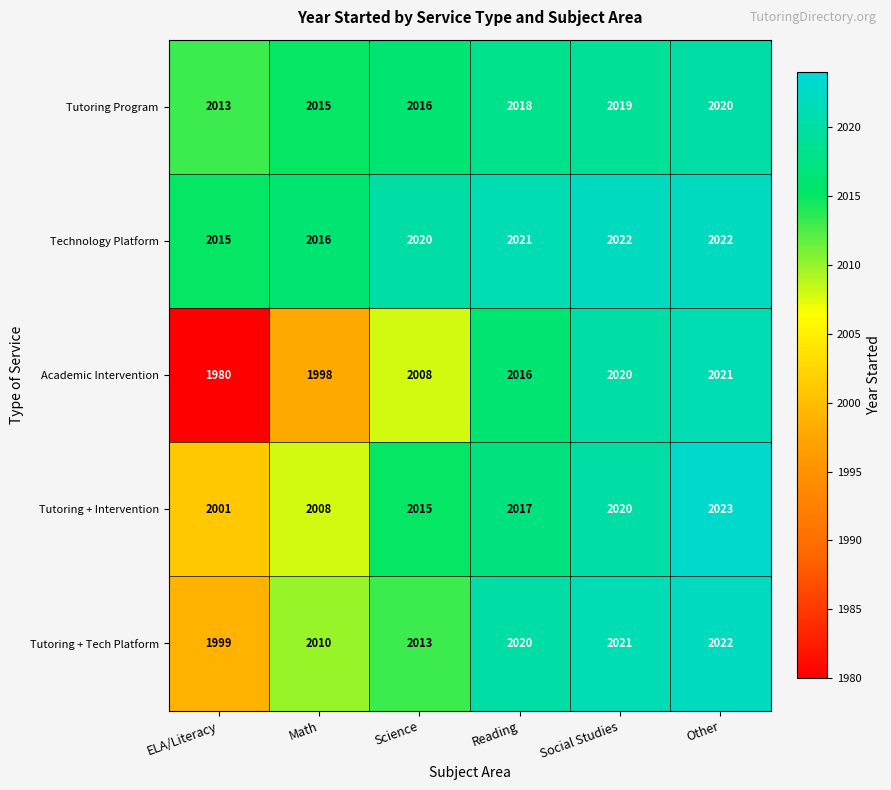

True or false: Tutoring Program has a value of 1378 at Reading.

False